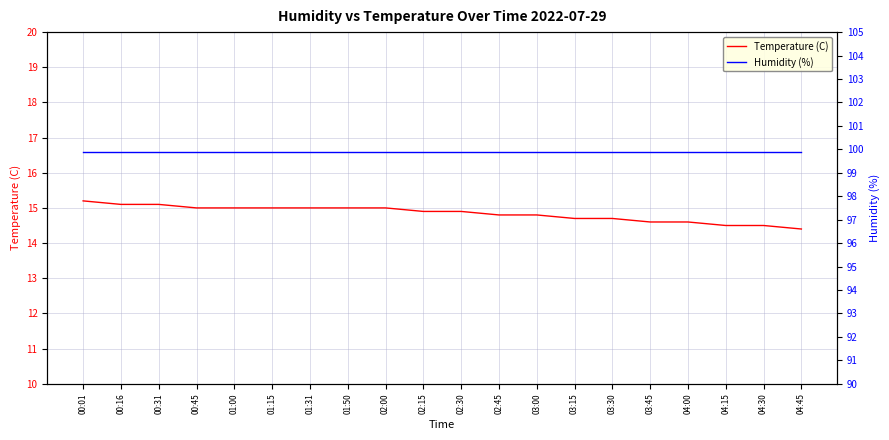

Rank the series by their maximum value, from highest to lowest.

Humidity (%), Temperature (C)